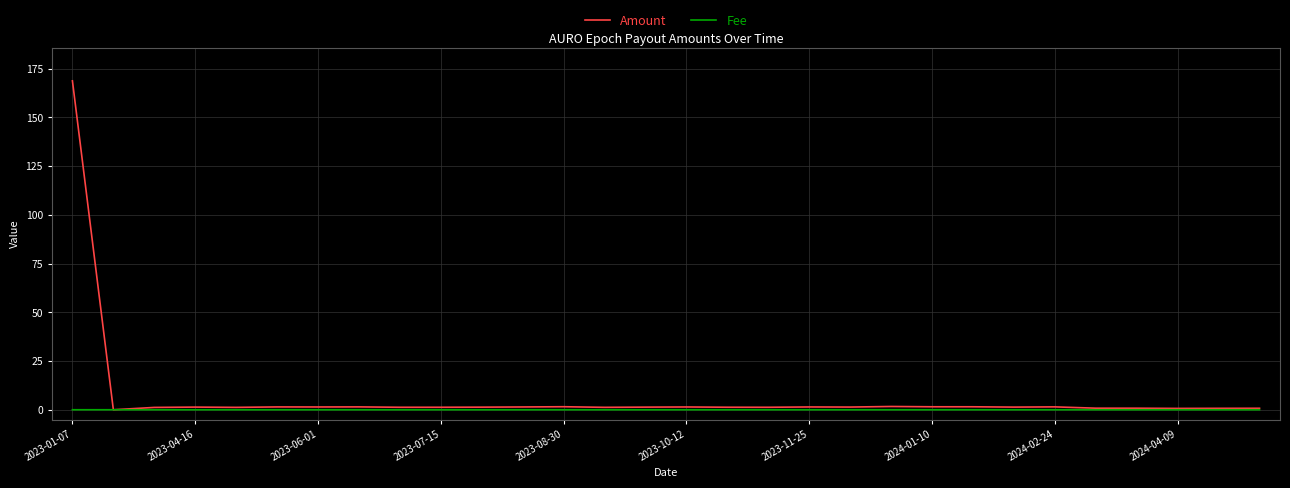

What is the maximum value shown in the chart?

168.7